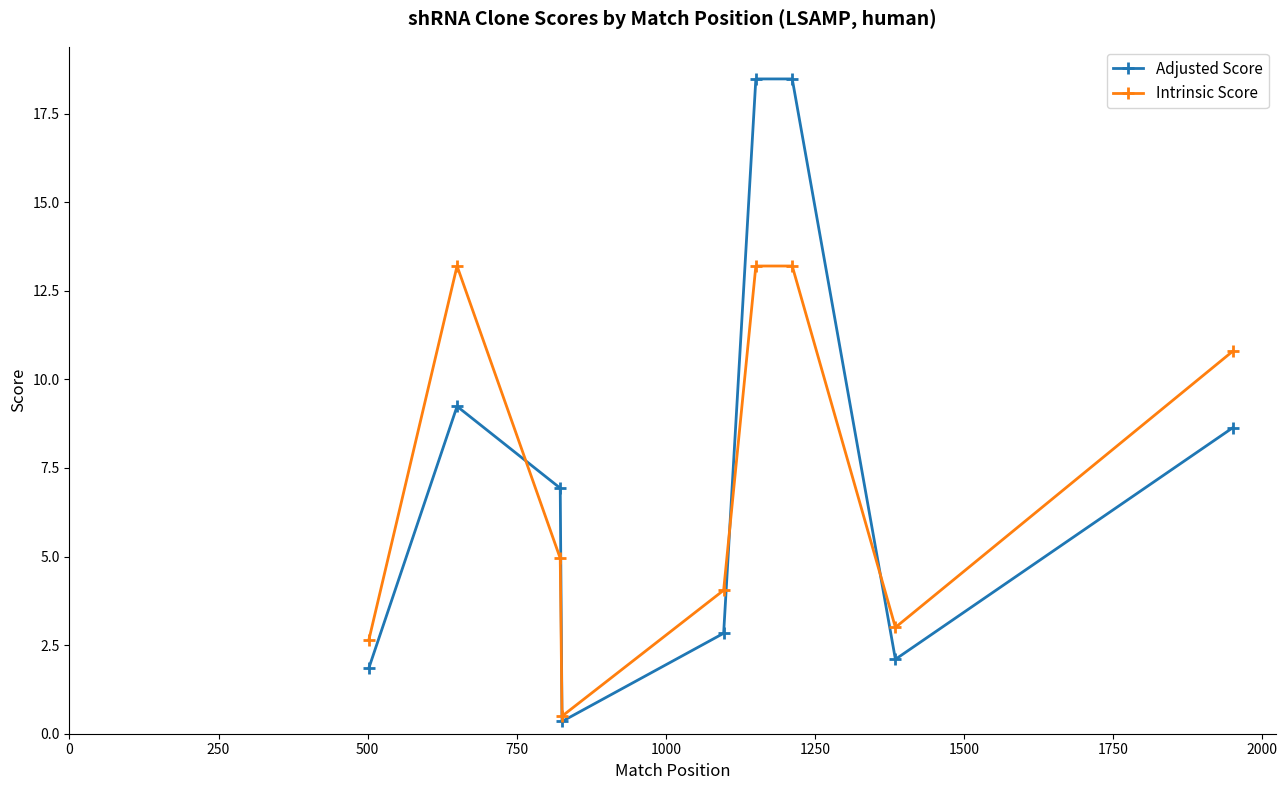

How many interior local valleys does the Intrinsic Score series have?

2